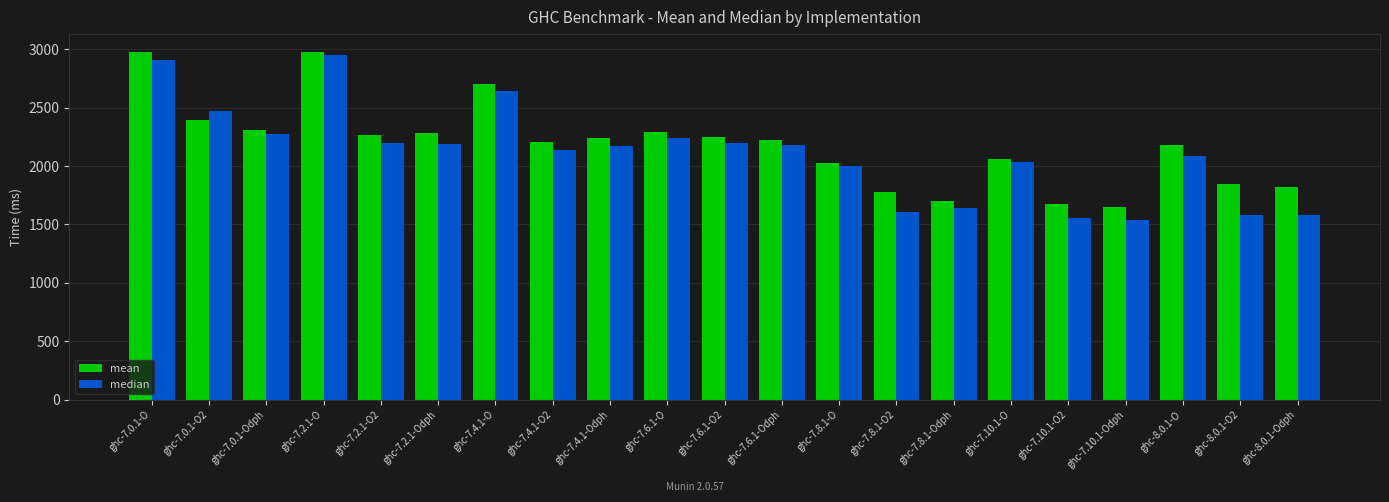

At ghc-7.4.1-Odph, list the series in order from largest to smallest.

mean, median